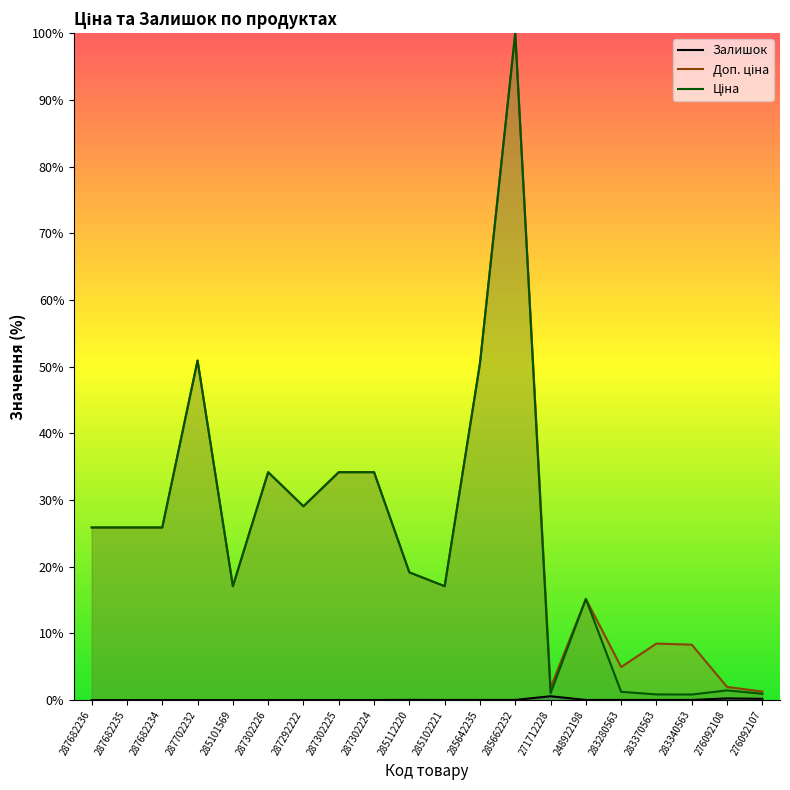

True or false: Залишок and Ціна cross at least once.

False